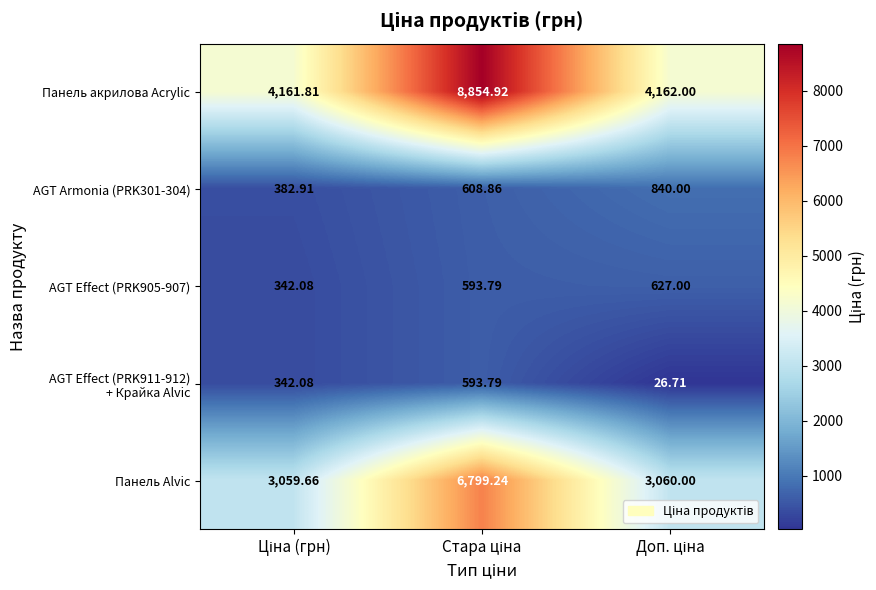

Which series has the largest total across all categories?

Панель акрилова Acrylic